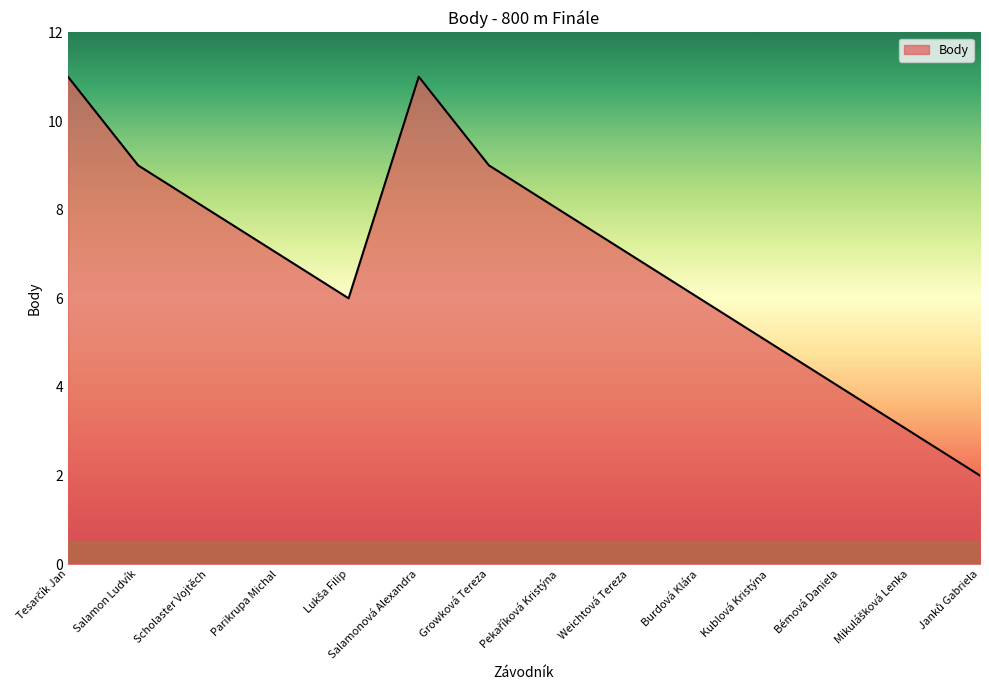

True or false: the data has more than 1 interior local peaks.

False